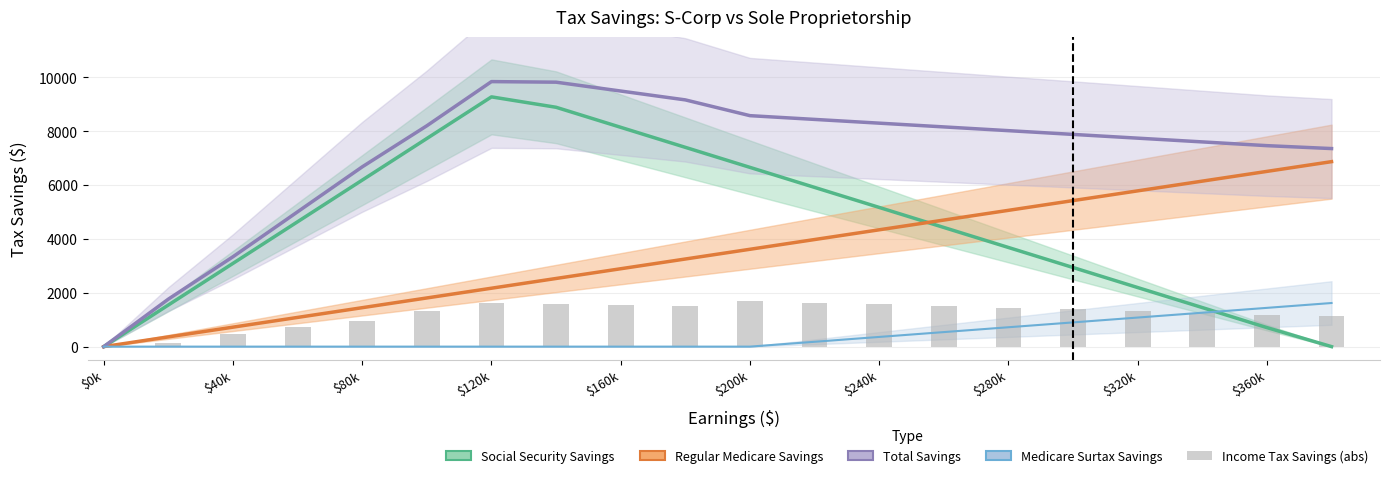

What are all the series names shown in the legend?

Social Security Savings, Regular Medicare Savings, Total Savings, Medicare Surtax Savings, Income Tax Savings (abs)